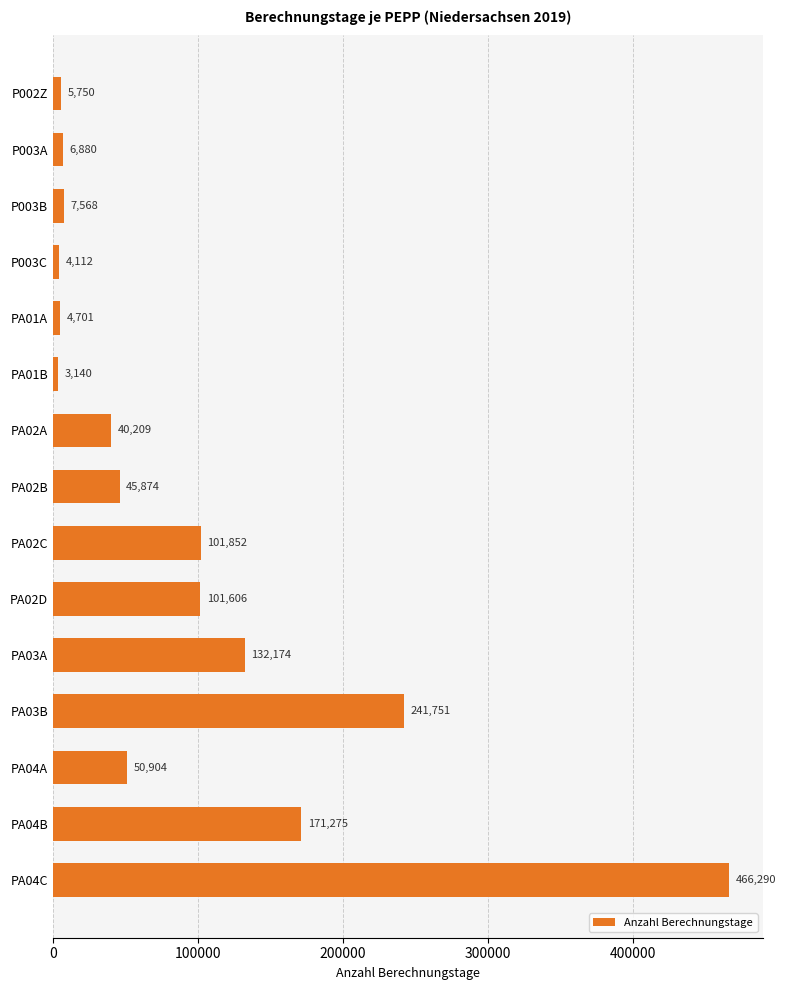

What position from the bottom is PA04A?

3